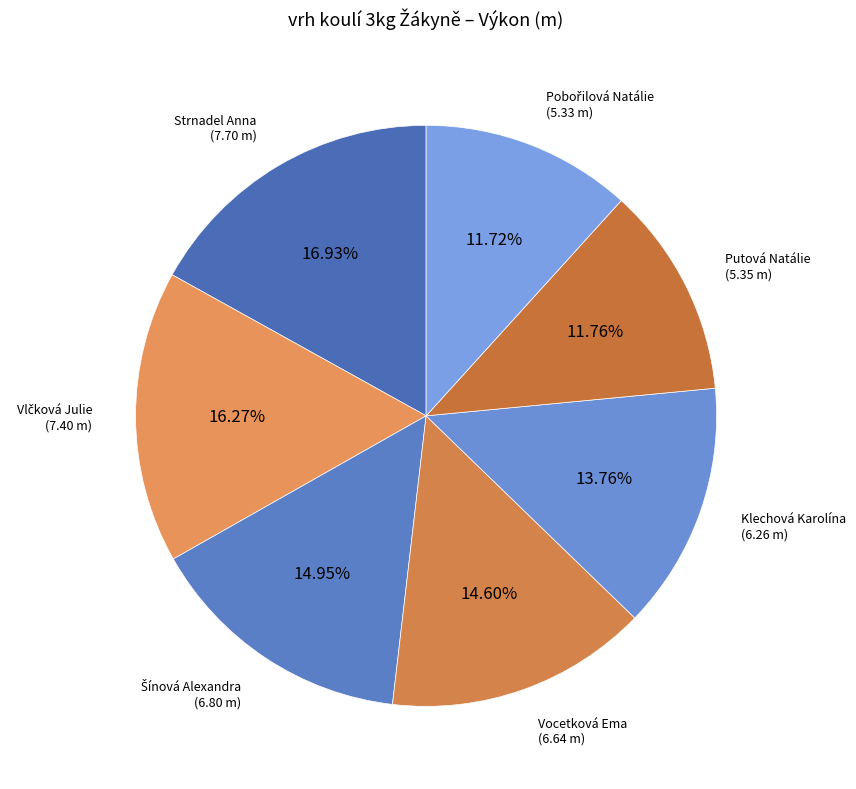

How many segments does this pie chart have?

7